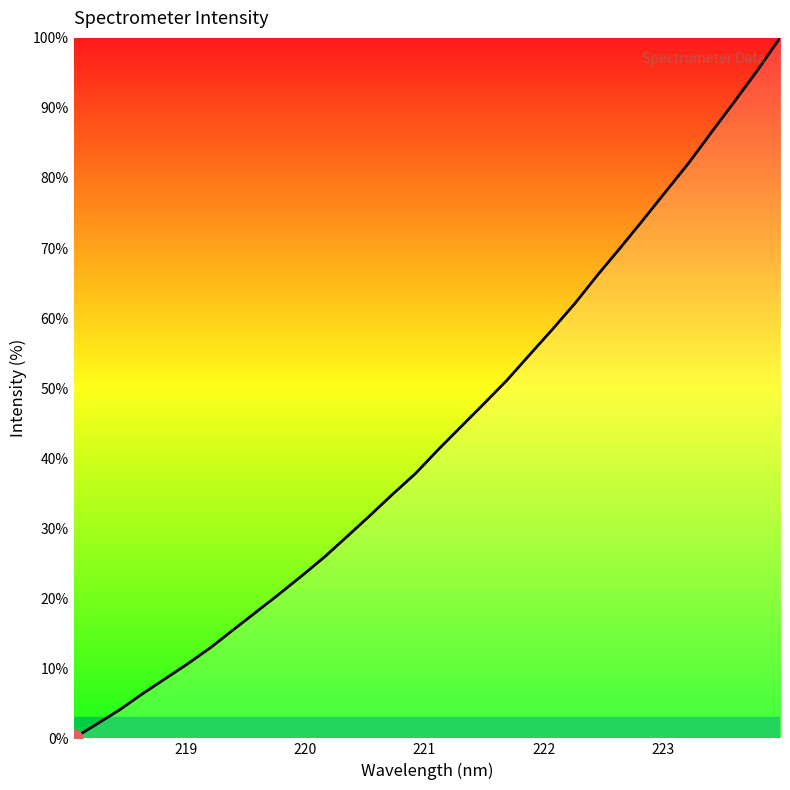

What is the difference between the maximum and minimum values?

100.0